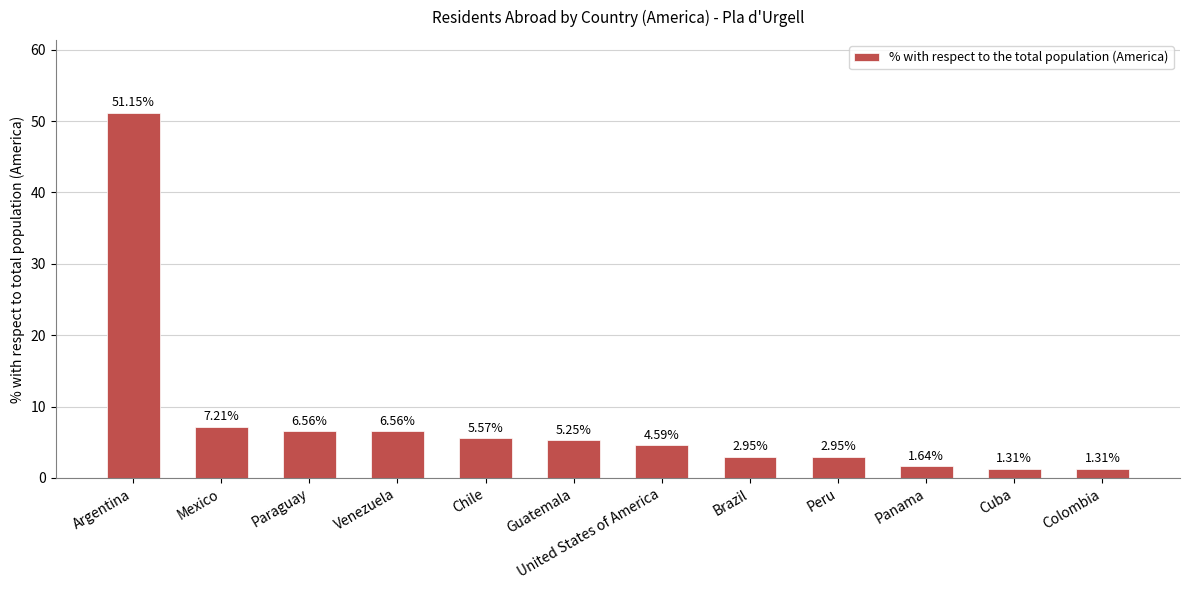

How many values are below 5?

6